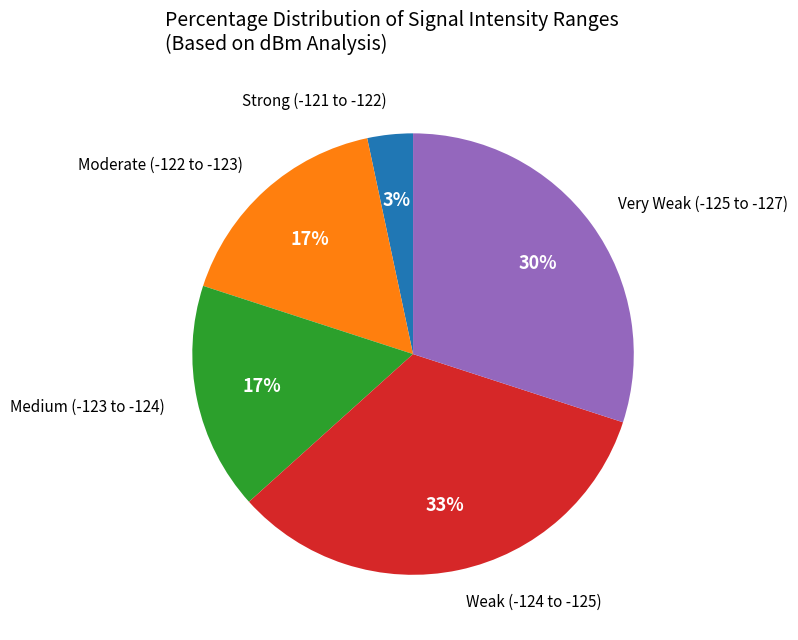

Count the number of slices in the pie.

5